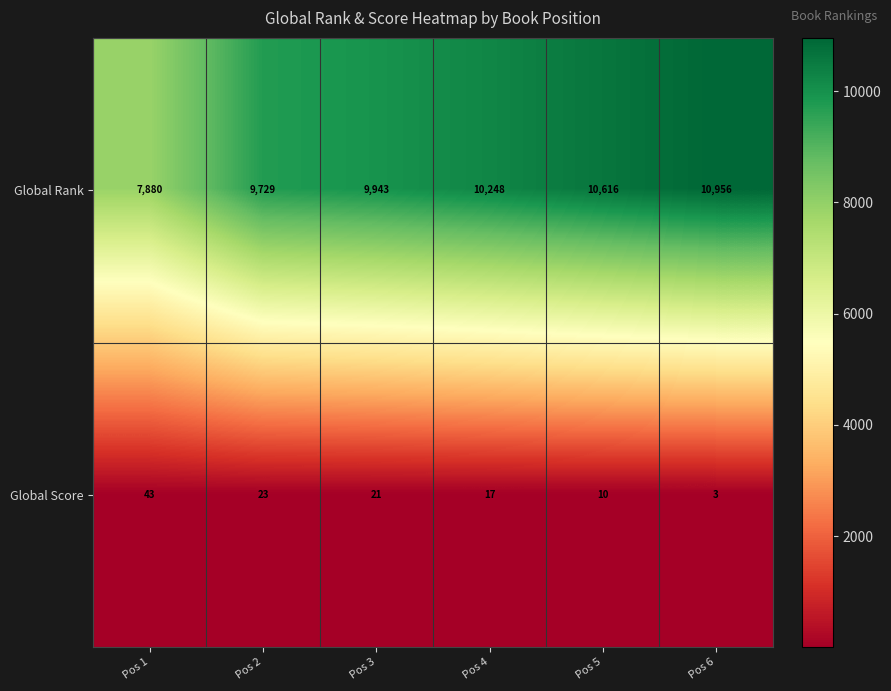

Reading left to right, extract all data points from this chart.

Global Rank: 7880	9729	9943	10248	10616	10956
Global Score: 43	23	21	17	10	3